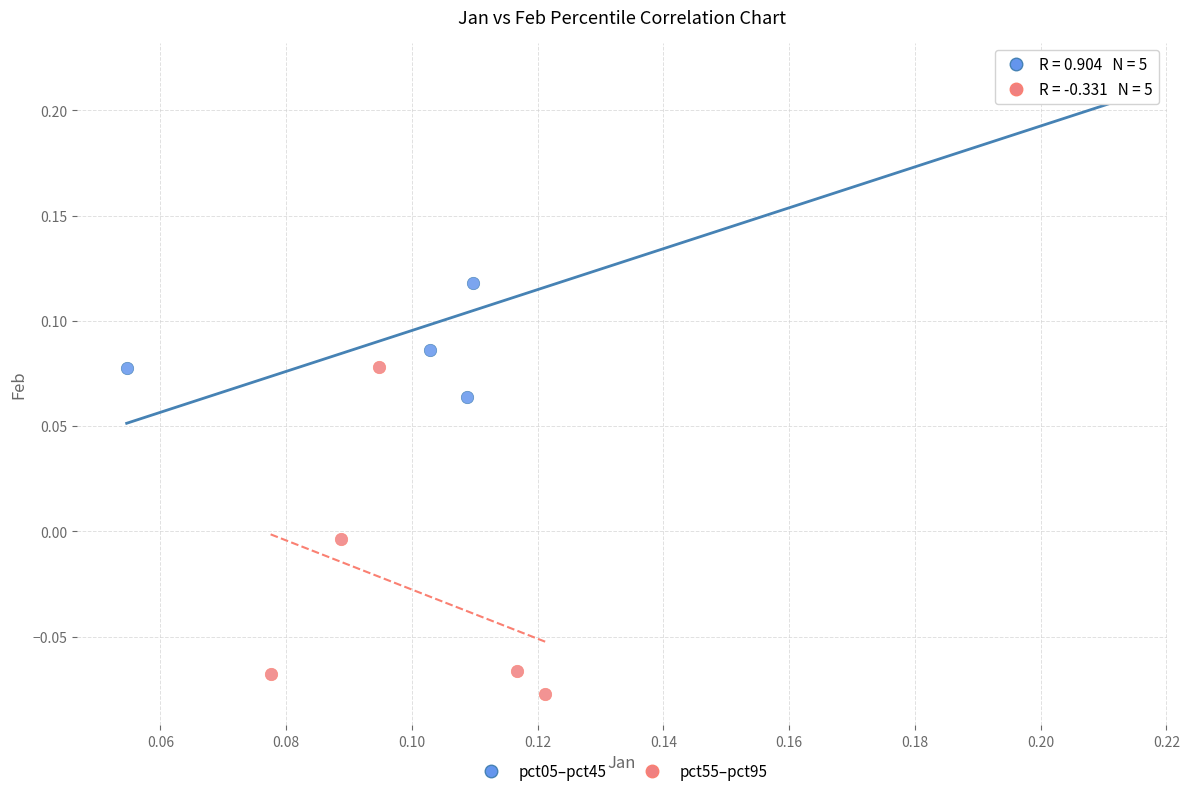

Which series reaches the minimum Y coordinate?

pct55–pct95